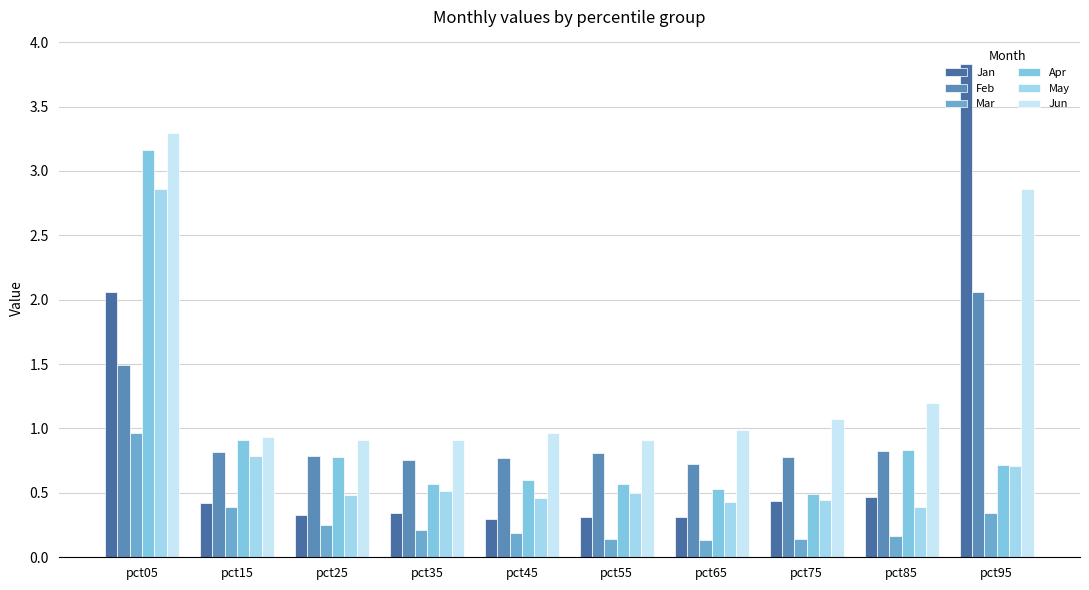

Reading left to right, transcribe all the data shown in this chart.

Jan: pct05=2.1	pct15=0.4	pct25=0.3	pct35=0.3	pct45=0.3	pct55=0.3	pct65=0.3	pct75=0.4	pct85=0.5	pct95=3.8
Feb: pct05=1.5	pct15=0.8	pct25=0.8	pct35=0.8	pct45=0.8	pct55=0.8	pct65=0.7	pct75=0.8	pct85=0.8	pct95=2.1
Mar: pct05=1.0	pct15=0.4	pct25=0.2	pct35=0.2	pct45=0.2	pct55=0.1	pct65=0.1	pct75=0.1	pct85=0.2	pct95=0.3
Apr: pct05=3.2	pct15=0.9	pct25=0.8	pct35=0.6	pct45=0.6	pct55=0.6	pct65=0.5	pct75=0.5	pct85=0.8	pct95=0.7
May: pct05=2.9	pct15=0.8	pct25=0.5	pct35=0.5	pct45=0.5	pct55=0.5	pct65=0.4	pct75=0.4	pct85=0.4	pct95=0.7
Jun: pct05=3.3	pct15=0.9	pct25=0.9	pct35=0.9	pct45=1.0	pct55=0.9	pct65=1.0	pct75=1.1	pct85=1.2	pct95=2.9